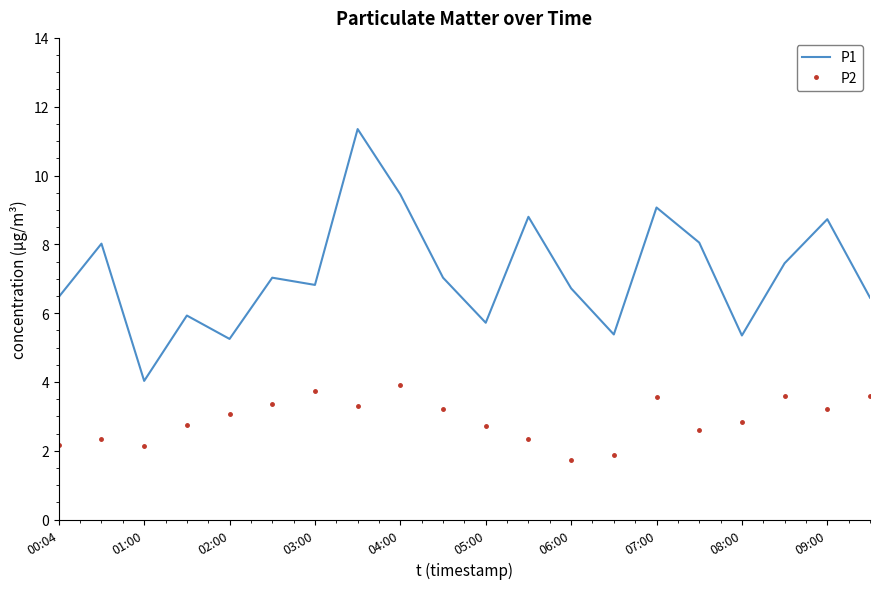

What is the difference between the maximum and minimum values in the P2 series?

2.2